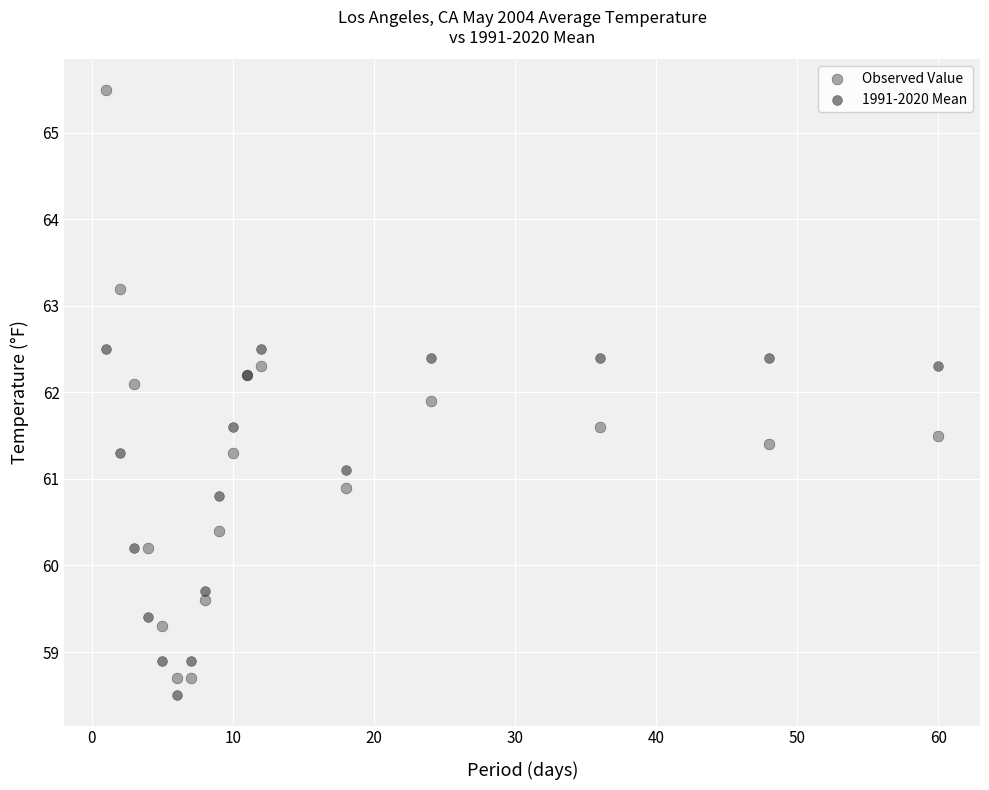

What are all the series names shown in the legend?

Observed Value, 1991-2020 Mean